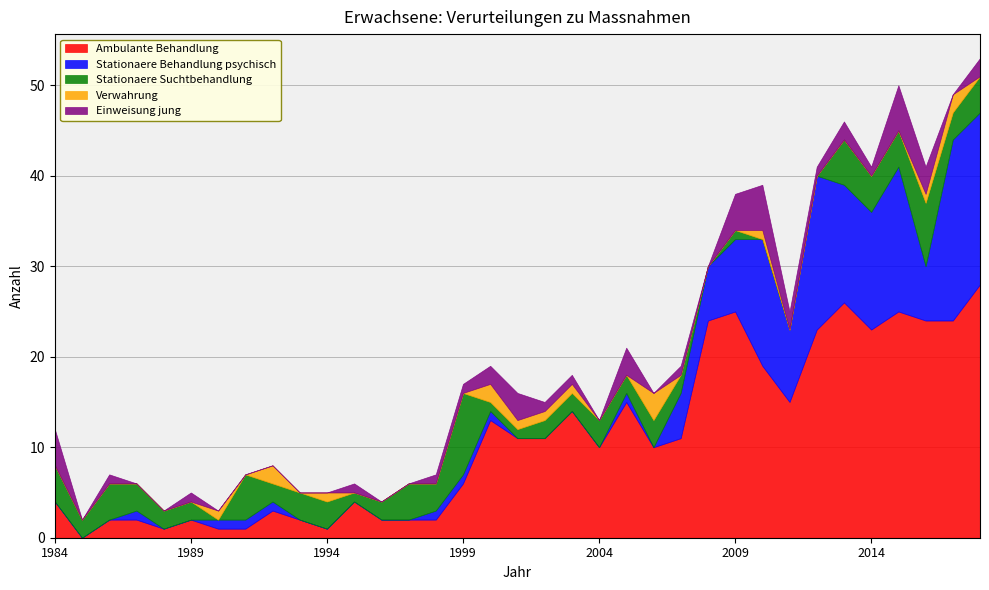

True or false: Ambulante Behandlung has more than 1 points higher than both neighbors.

True